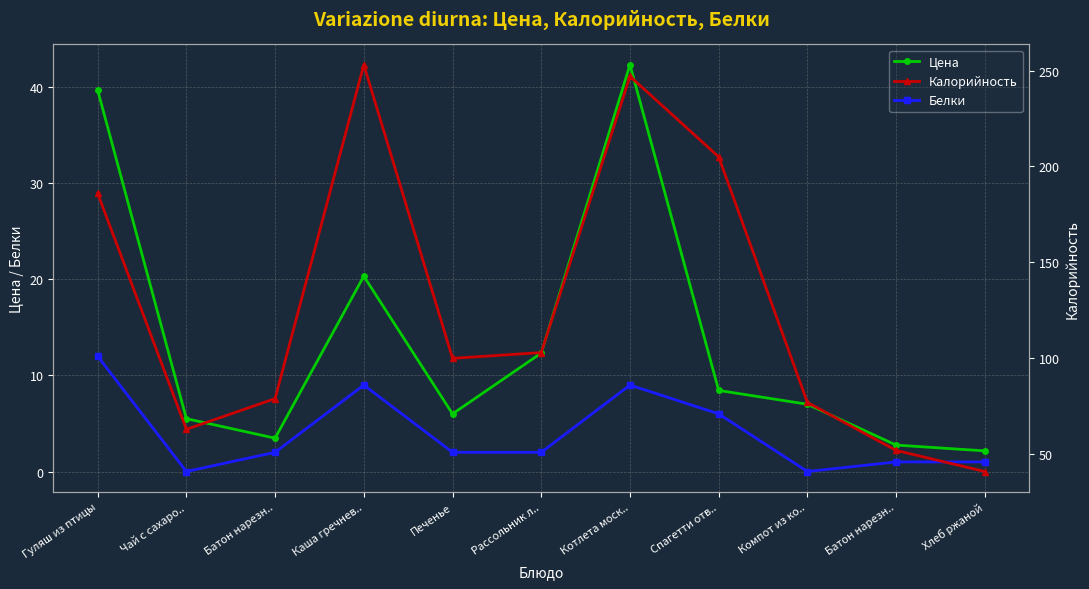

Which series has the largest total across all categories?

Калорийность